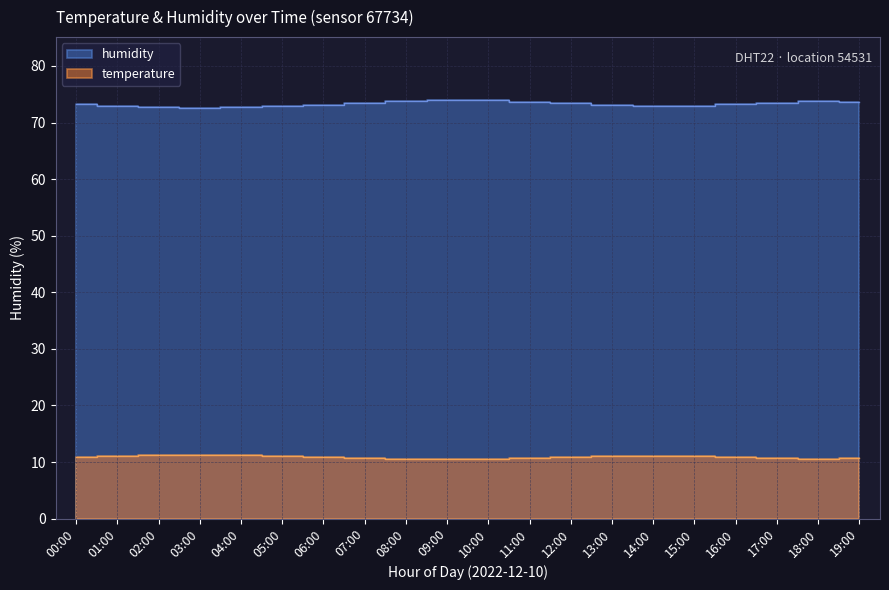

Which series has the largest range (max minus min)?

humidity